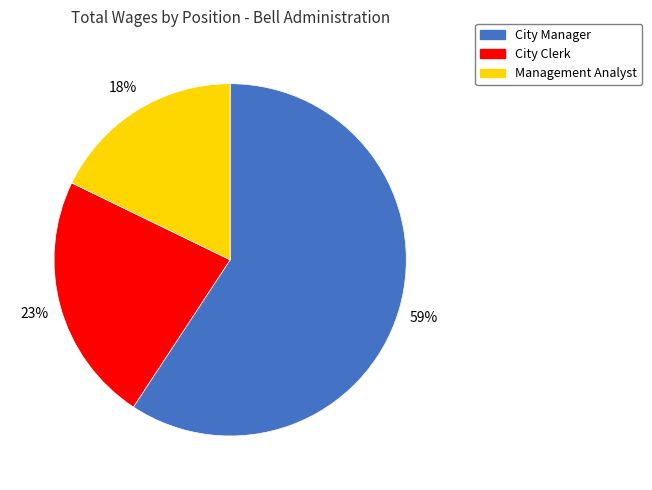

What percentage is the City Manager slice, to the nearest percent?

59%